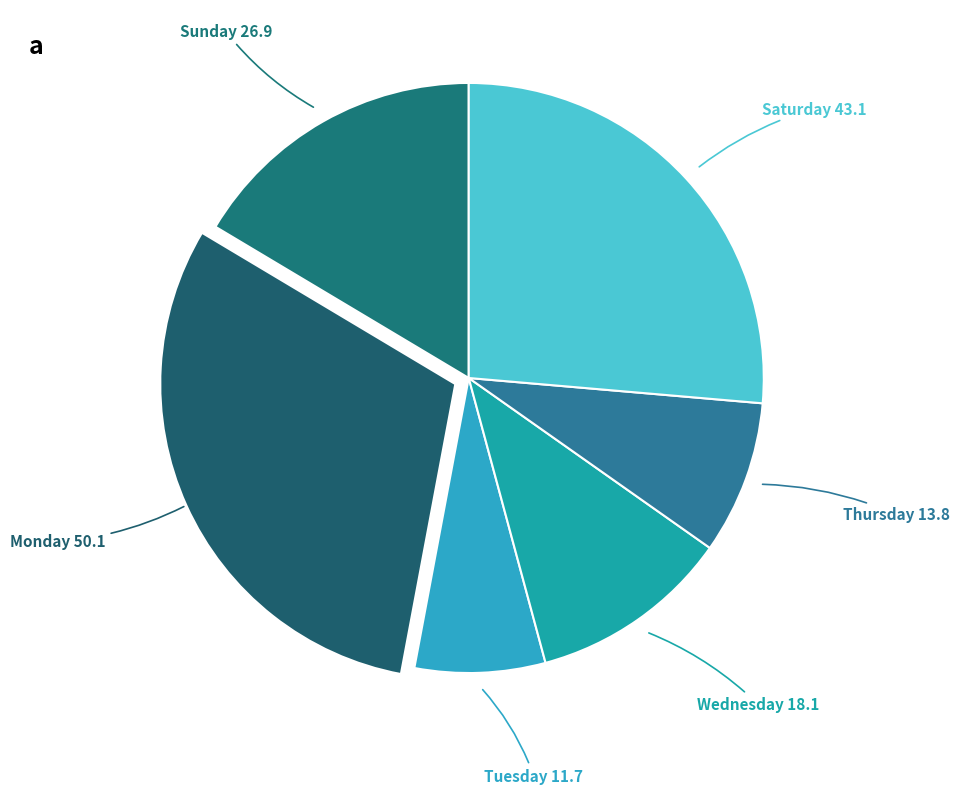

Is there any slice that represents more than half of the pie?

No